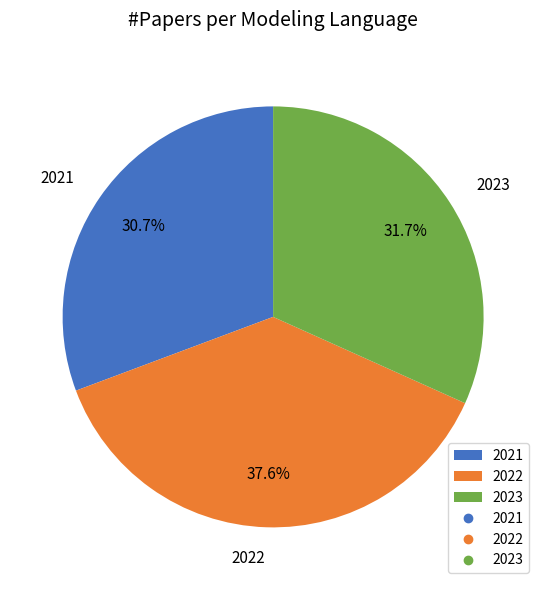

To the nearest percent, what percentage of the pie is 2021?

31%